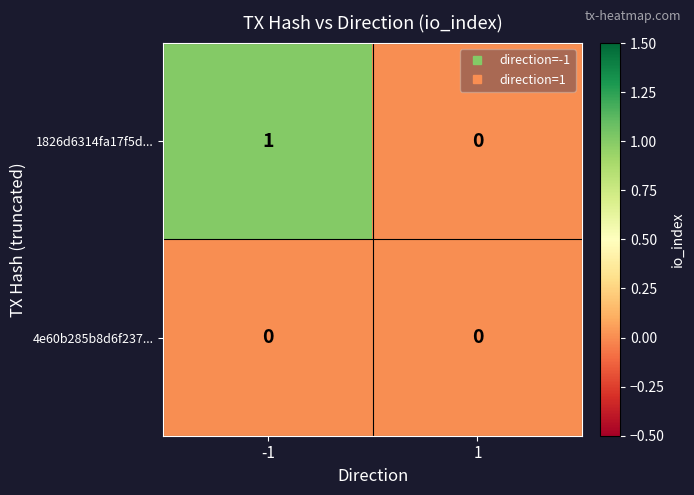

What is the total value across all series at -1?

1